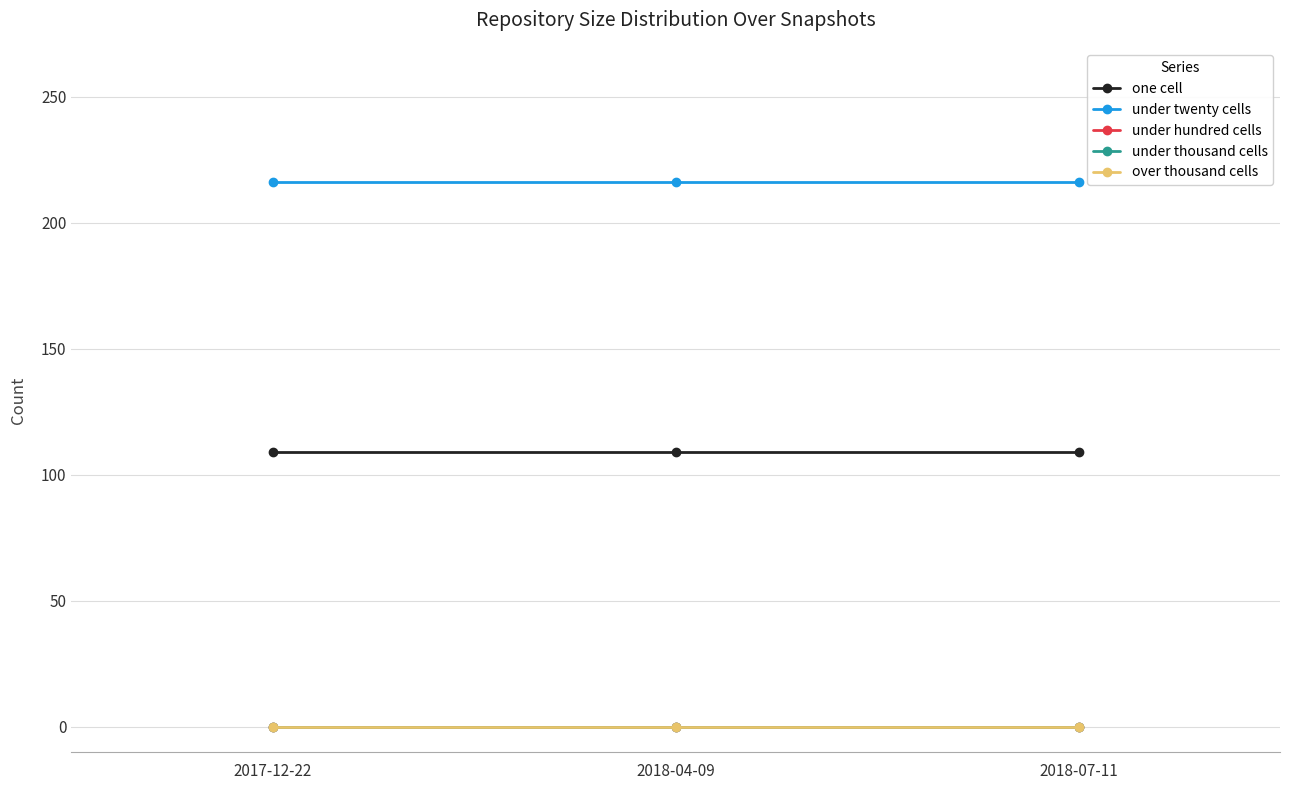

Is this an area chart (filled region under the line)?

No